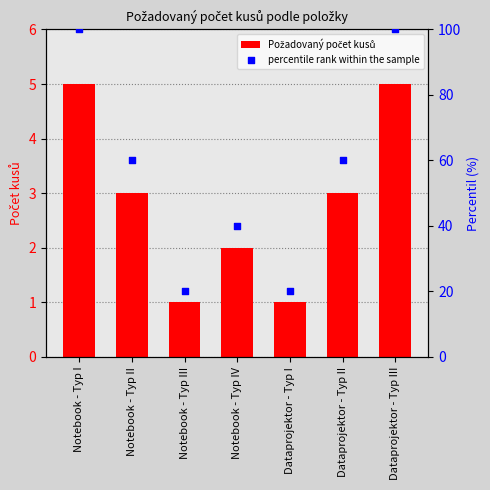

What are all the series names shown in the legend?

Požadovaný počet kusů, percentile rank within the sample